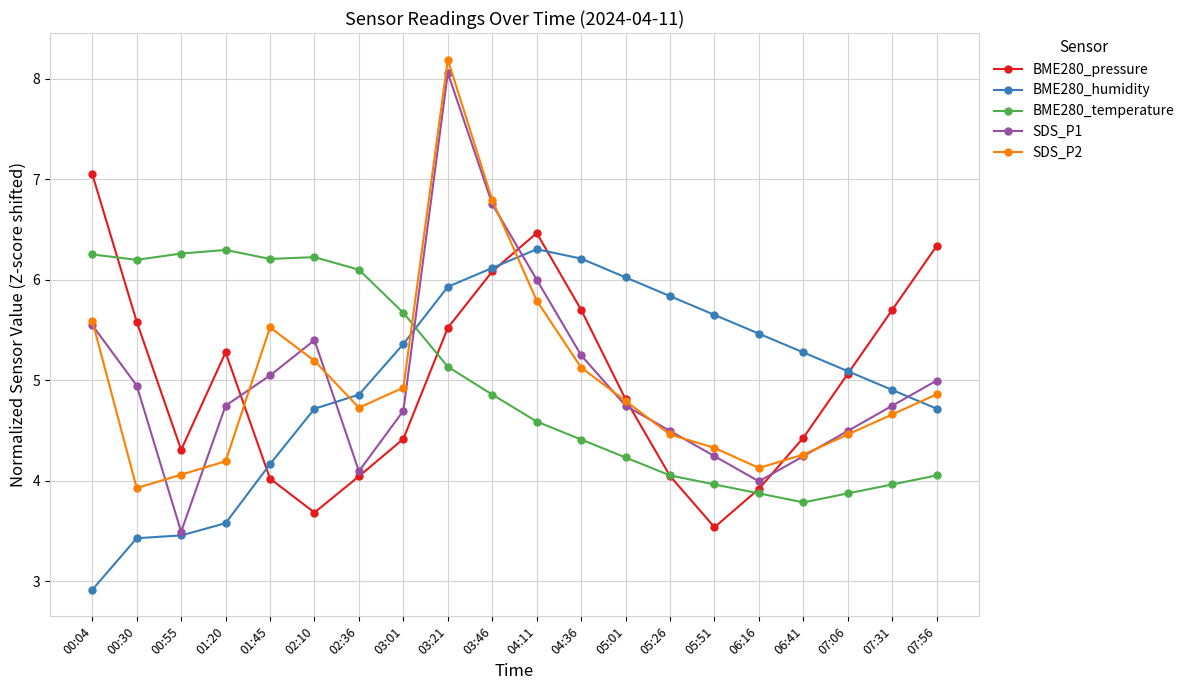

How many data points does each series have?

20